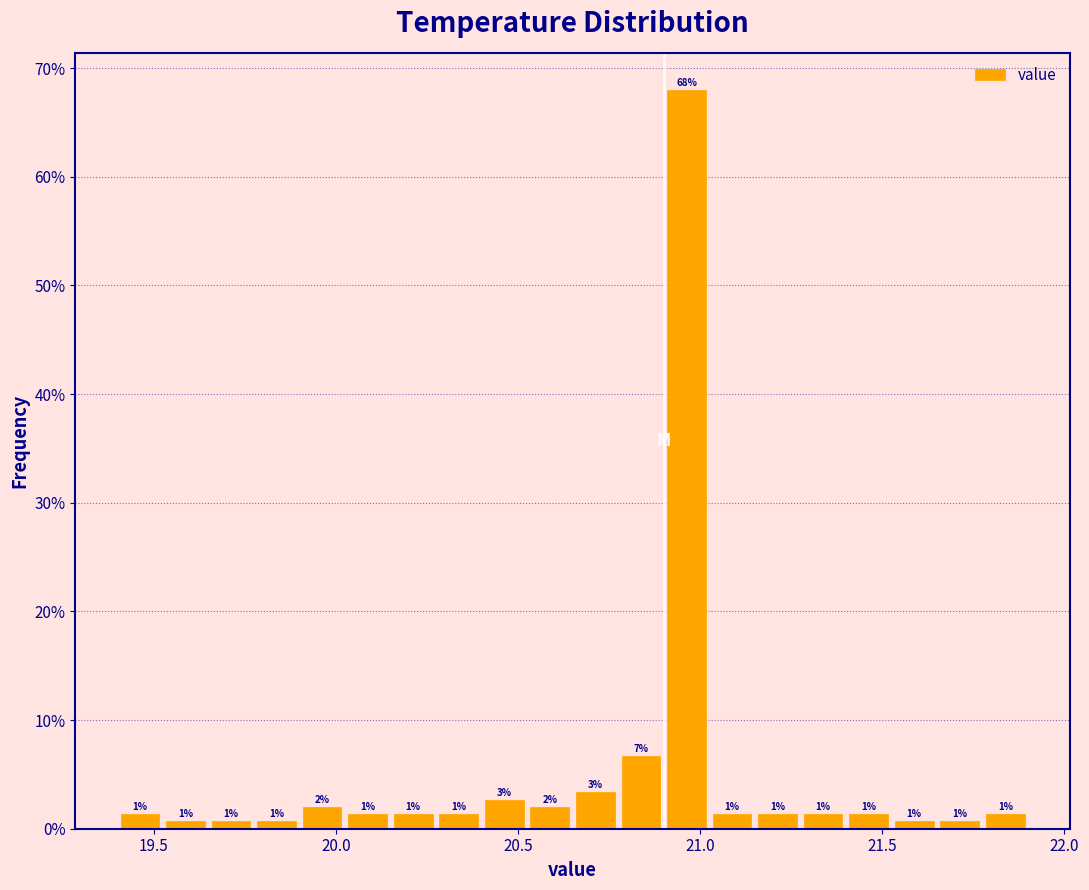

Read against the x-axis, roughly where is the centre of the tallest bar?

20.95